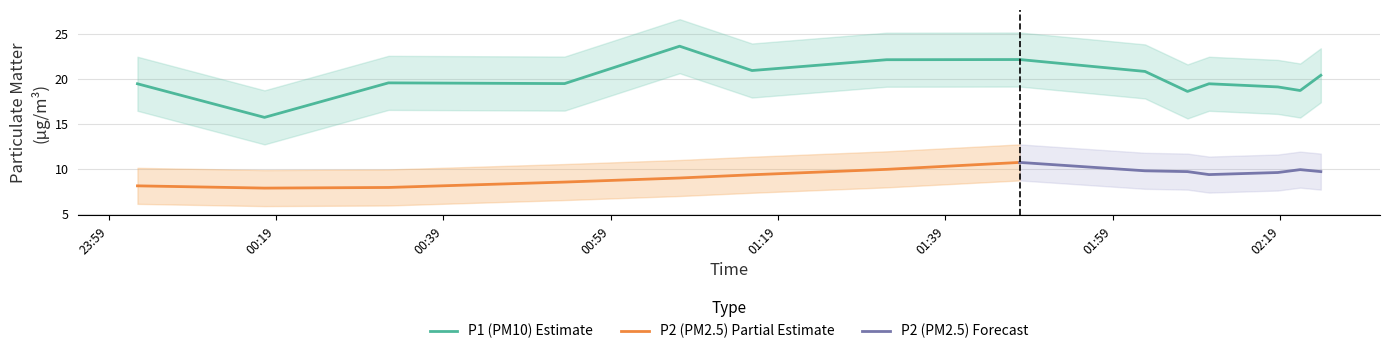

At which label is P1 closest to 19?

02:17